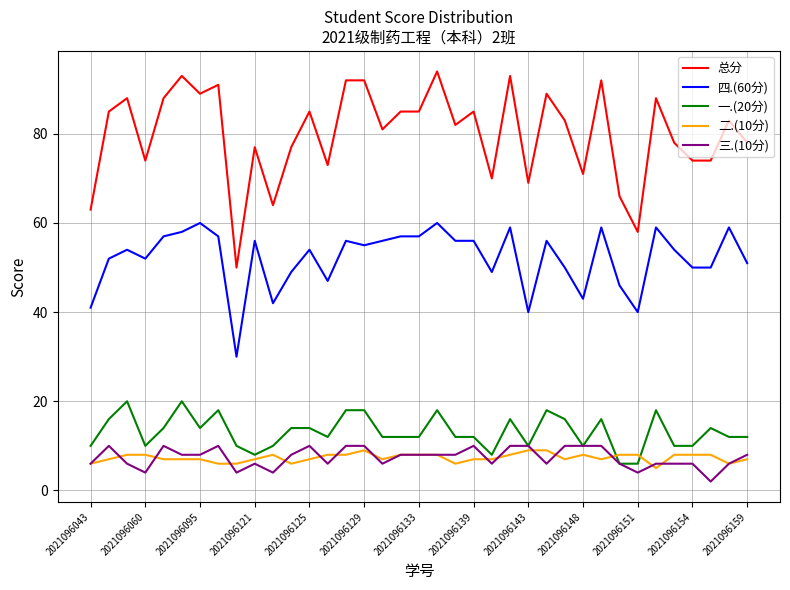

Which series has the largest range (max minus min)?

总分